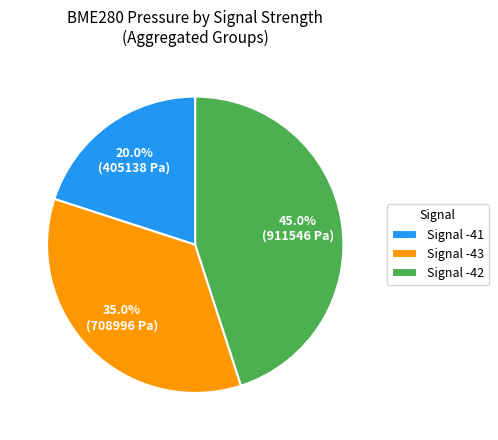

Combined, do Signal -43 and Signal -42 account for over 50%?

Yes